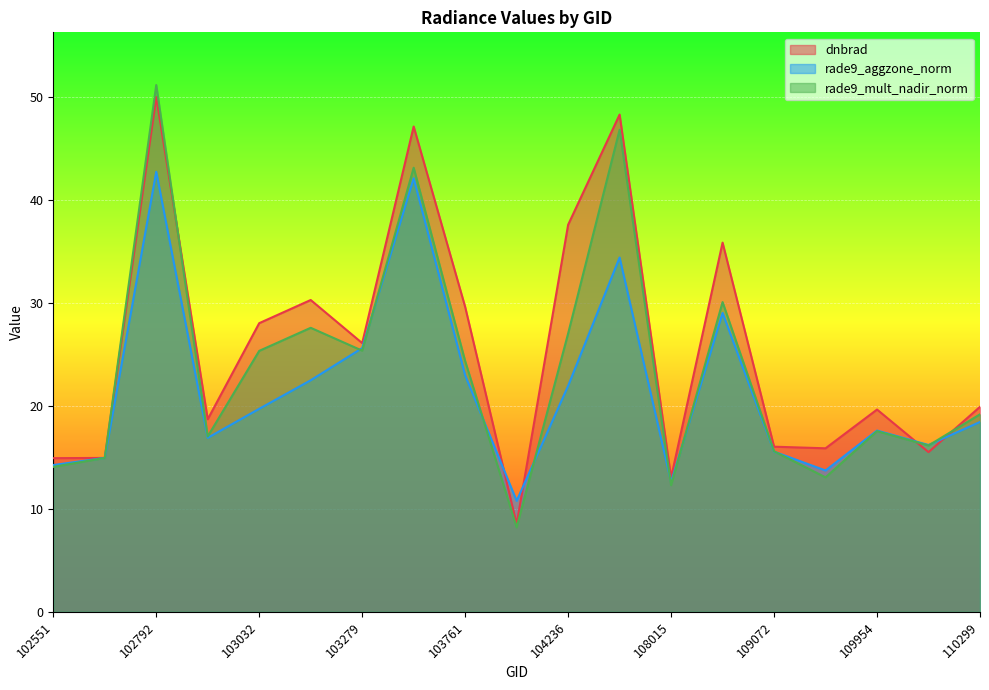

True or false: rade9_aggzone_norm has a value of 13.4 at 102792.

False